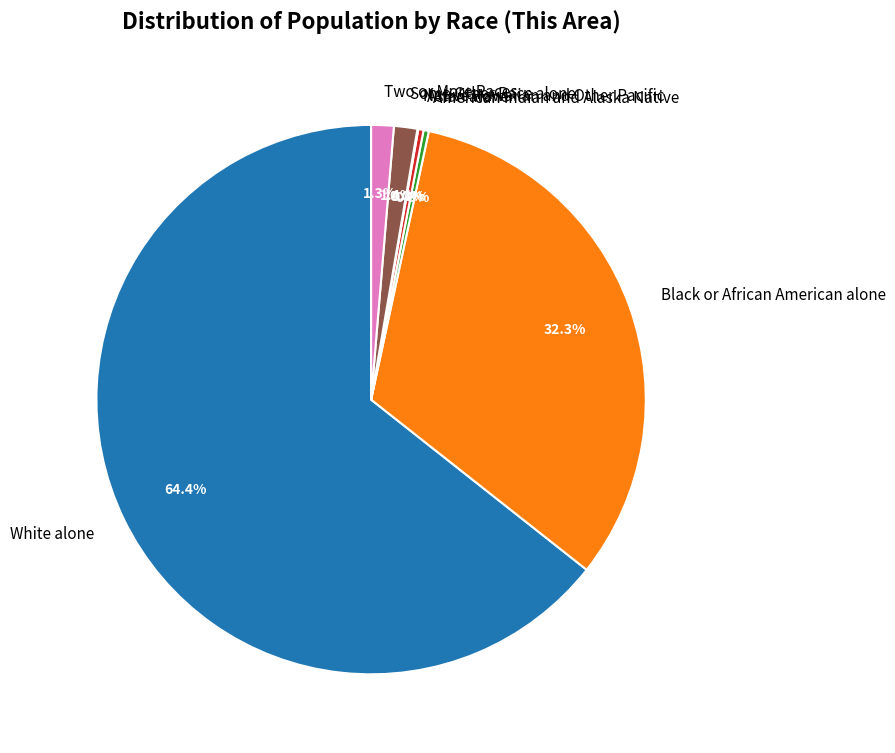

Is the sum of American Indian and Alaska Native and Black or African American alone greater than half?

No